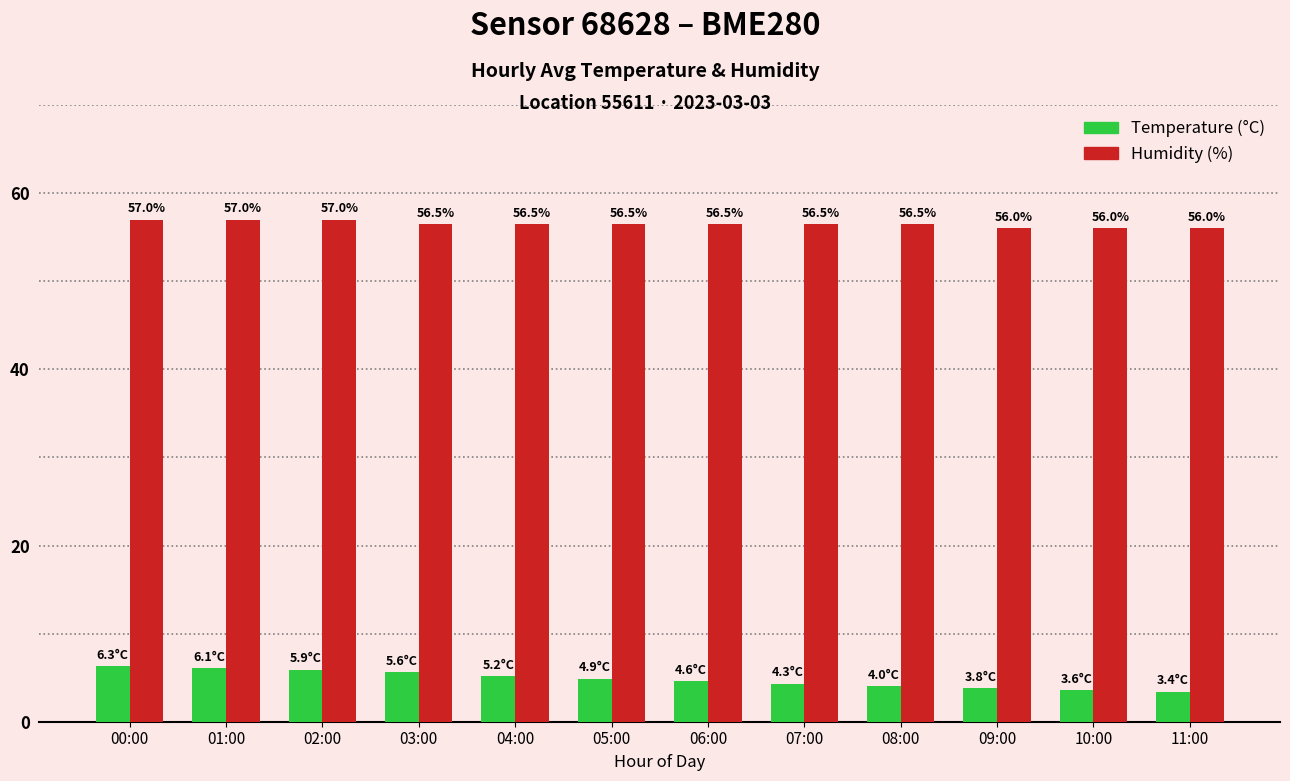

What is the difference between the highest and lowest values at 11:00?

52.6